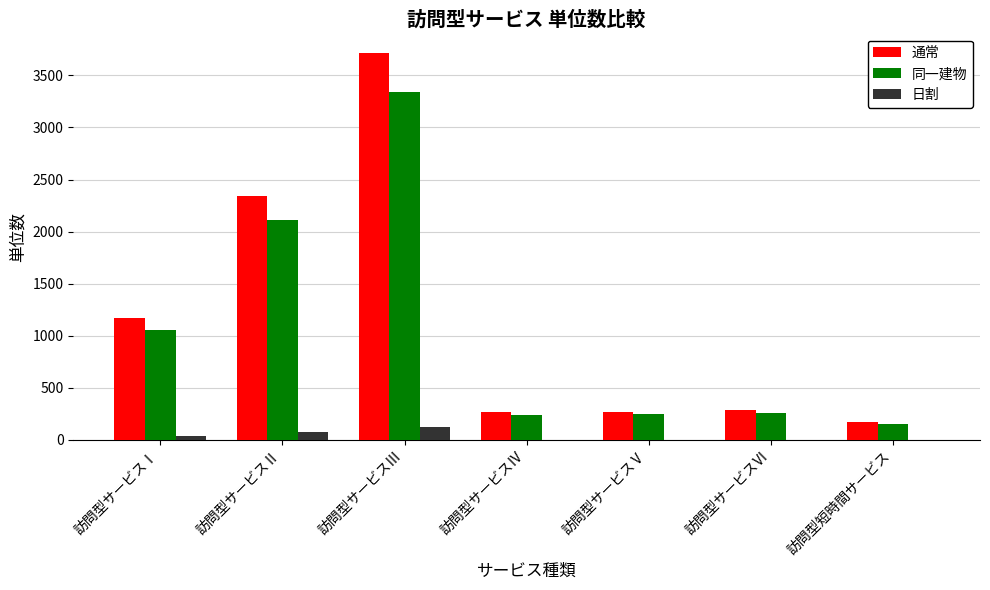

How many 日割 values are between 0 and 77?

6